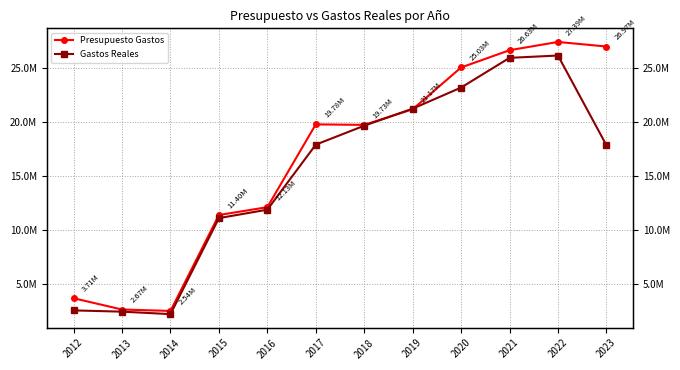

List the series in order of their overall mean, lowest first.

Gastos Reales, Presupuesto Gastos